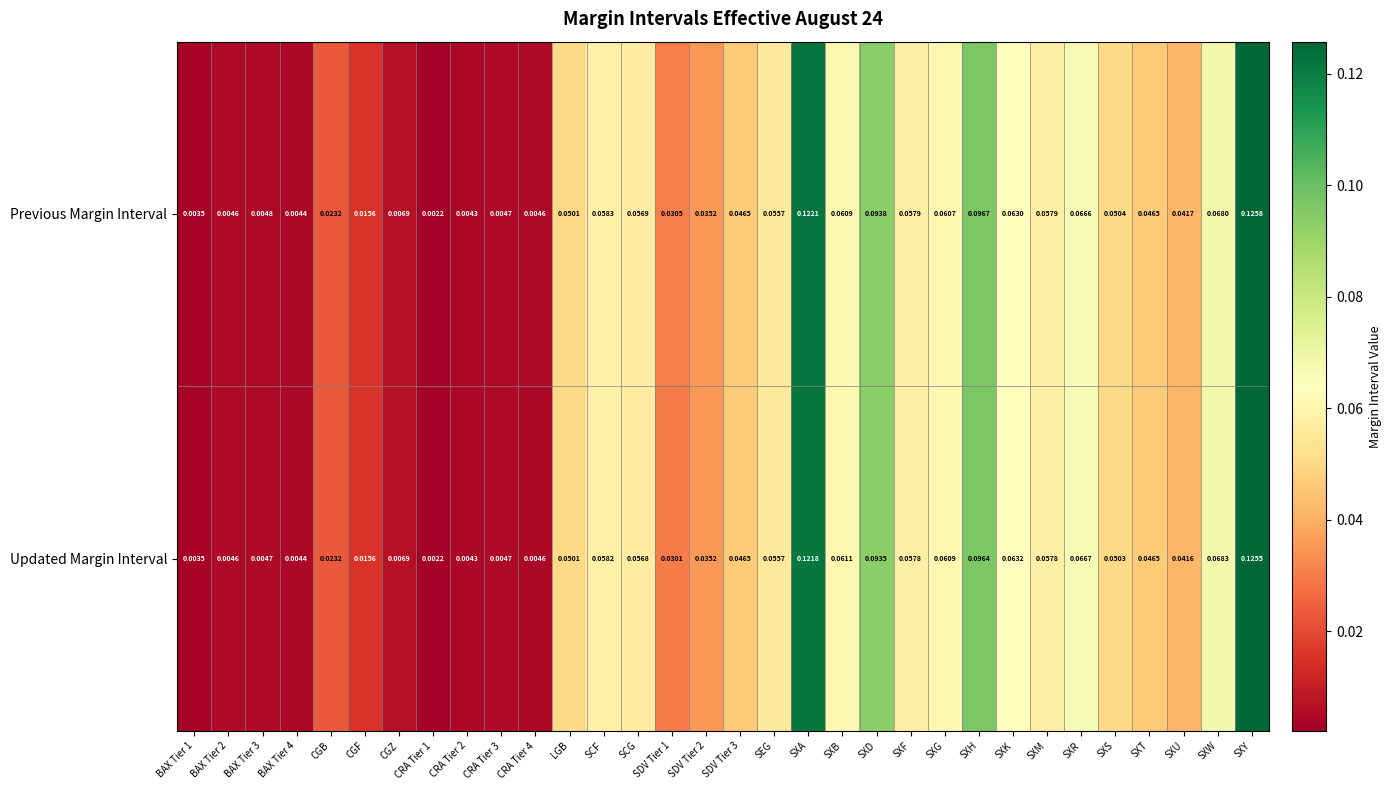

Which category has the highest value in the Updated Margin Interval series?

SXY